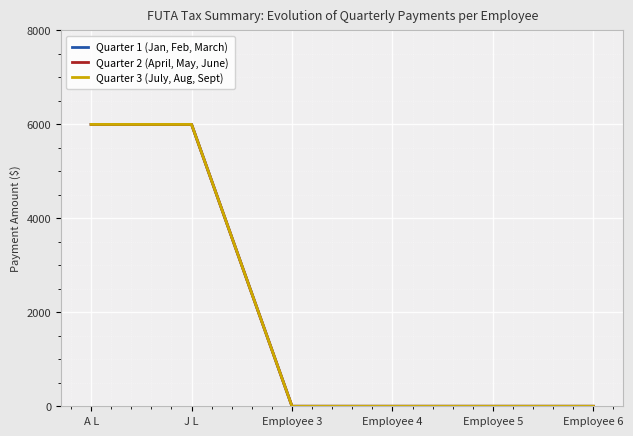

Does the chart display data point markers on the line(s)?

No